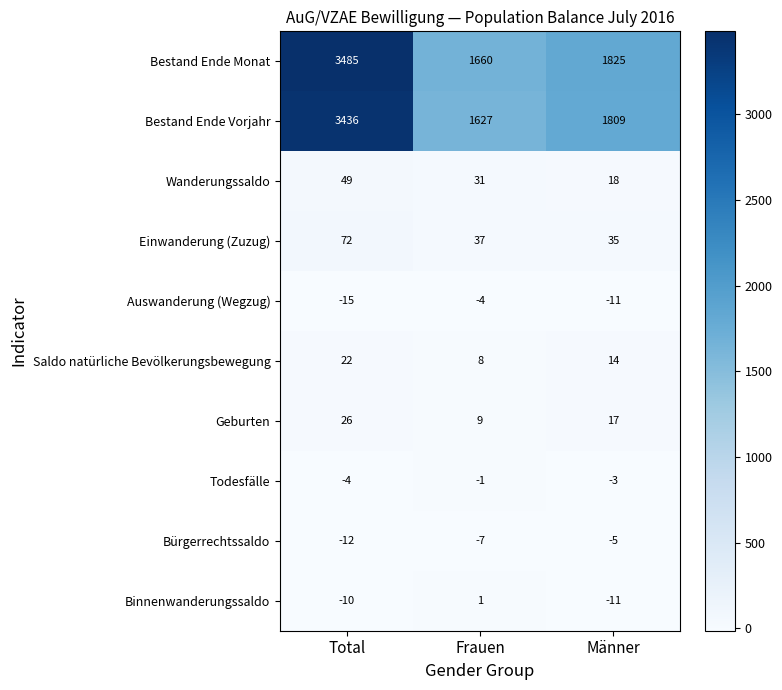

What is the sum of the Wanderungssaldo values at Total and Frauen?

80